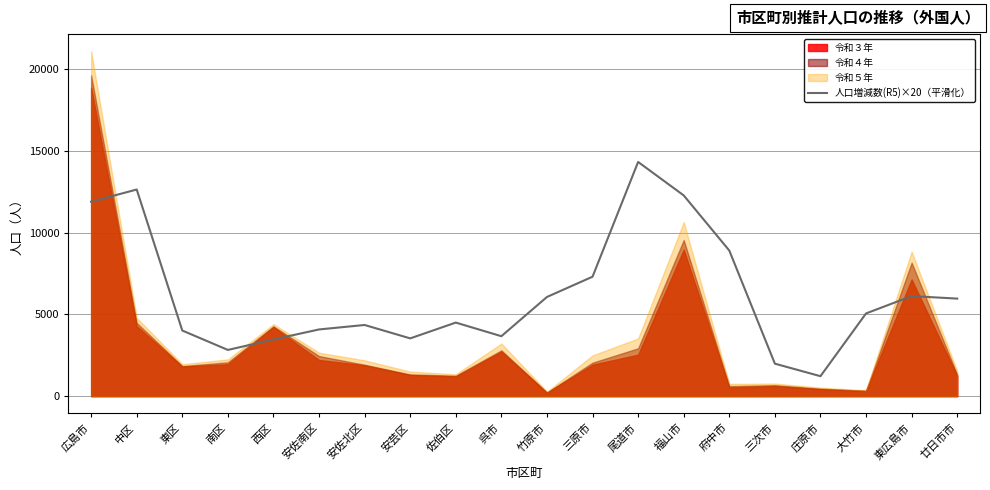

True or false: there are more than 2 points higher than both neighbors.

True